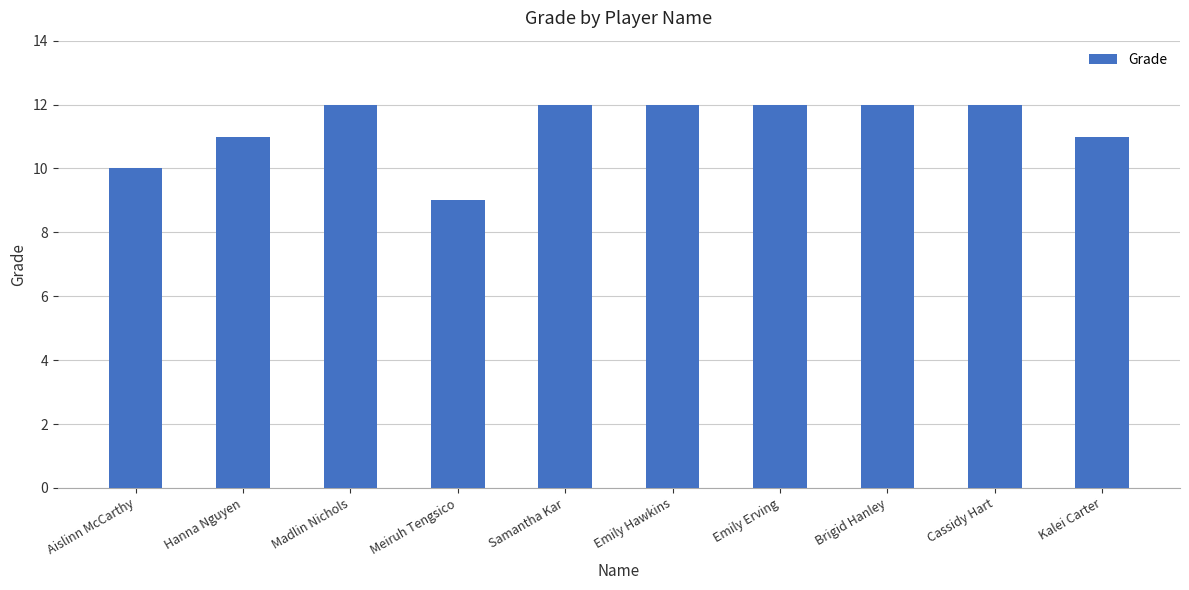

Where is the data nearest to the value 10?

Aislinn McCarthy